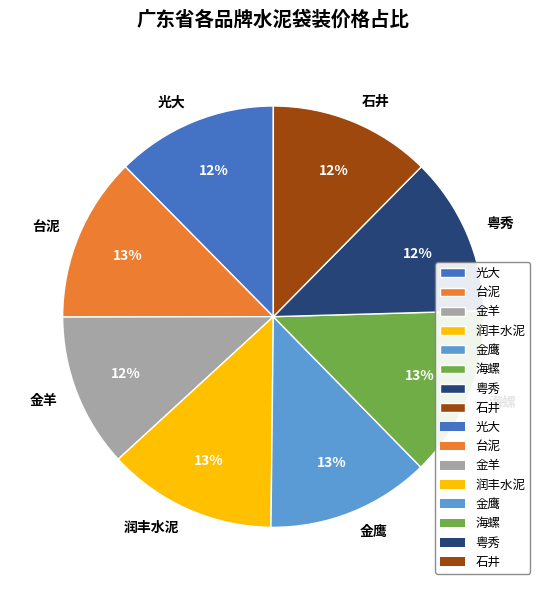

Is it true that 光大 is 12% of the pie?

True